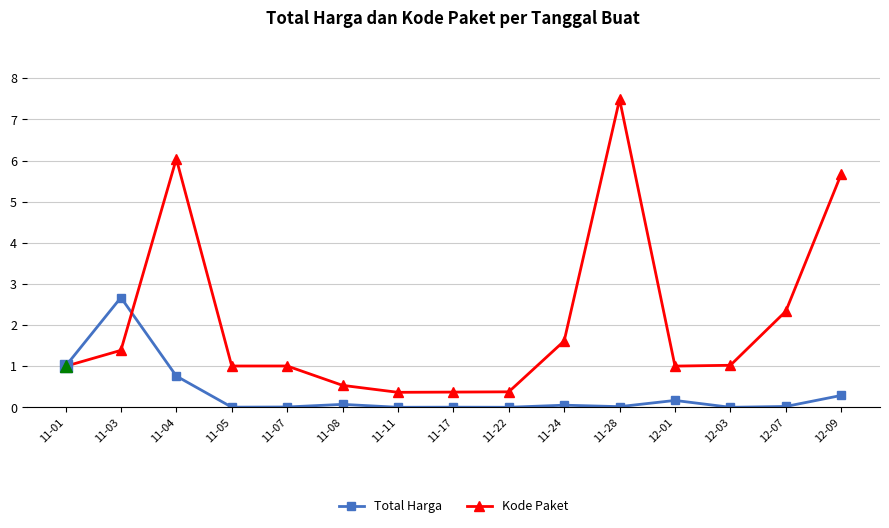

What are all the series names shown in the legend?

Total Harga, Kode Paket